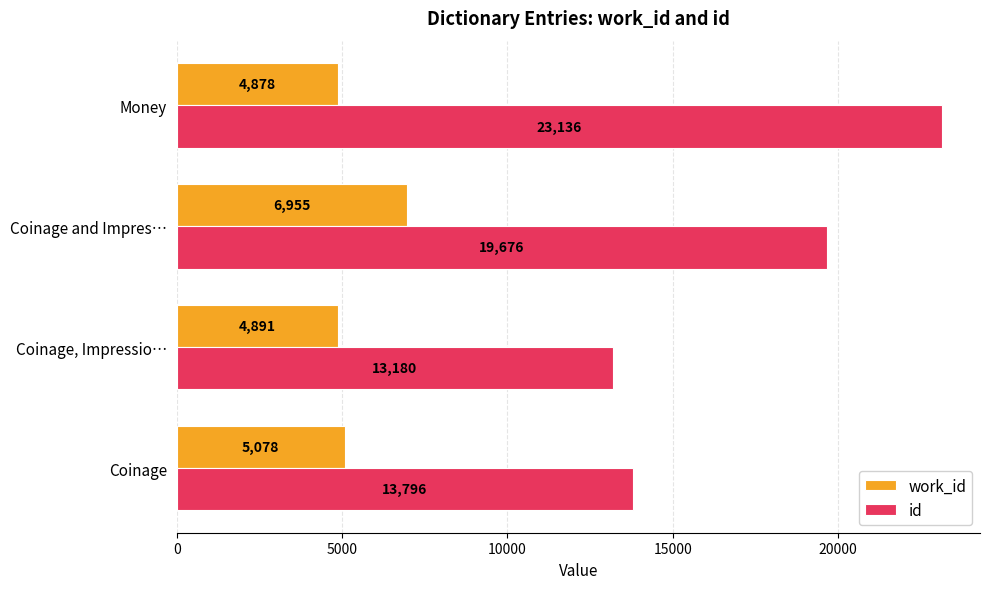

The value of work_id at Coinage is 5078.2. True or false?

True